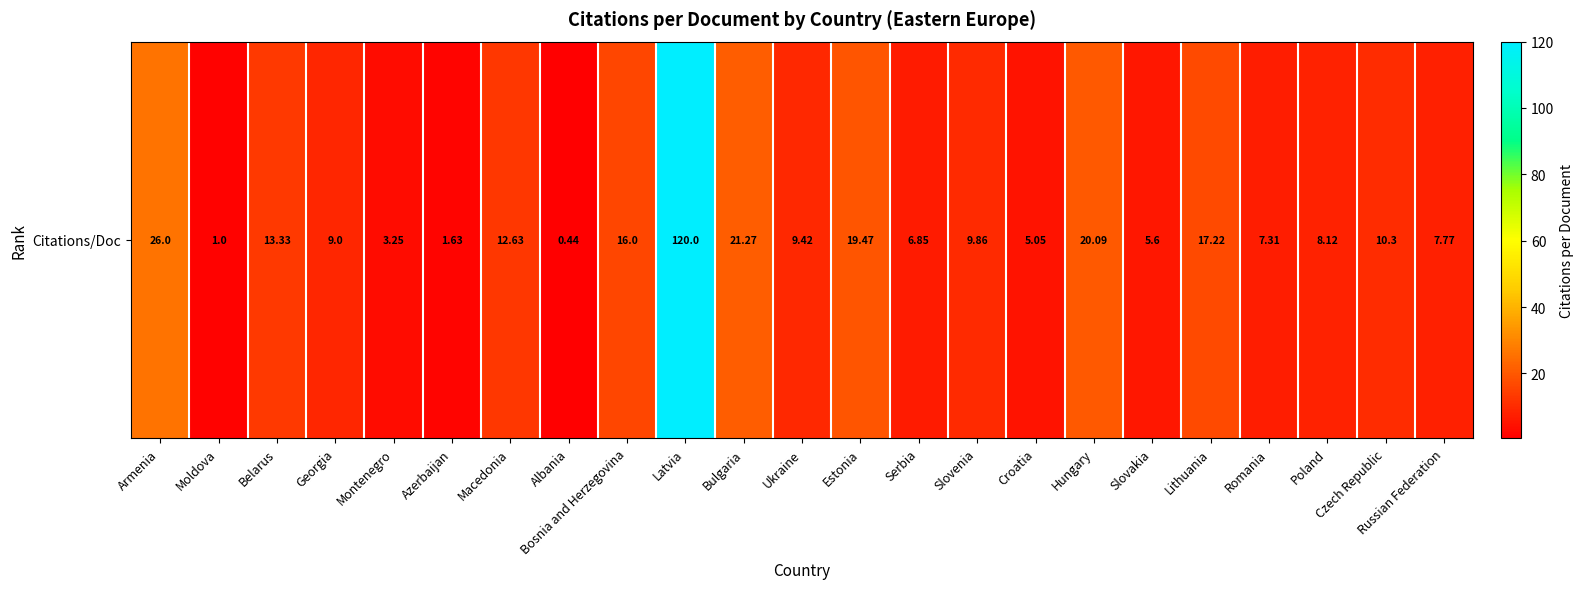

List the labels in order of value, largest first.

Latvia, Armenia, Bulgaria, Hungary, Estonia, Lithuania, Bosnia and Herzegovina, Belarus, Macedonia, Czech Republic, Slovenia, Ukraine, Georgia, Poland, Russian Federation, Romania, Serbia, Slovakia, Croatia, Montenegro, Azerbaijan, Moldova, Albania